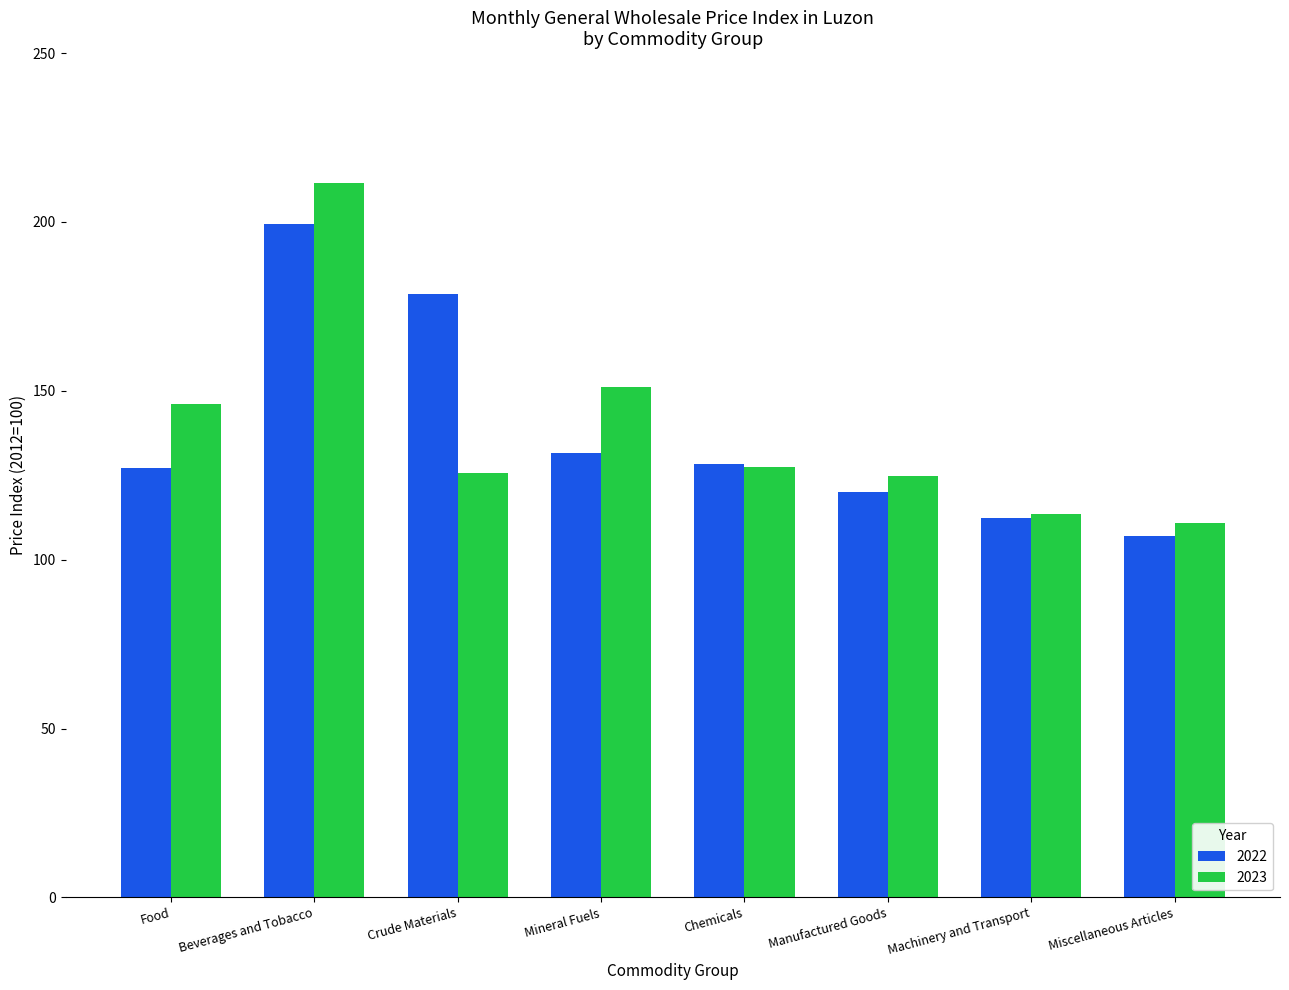

At which label does 2023 reach its peak?

Beverages and Tobacco